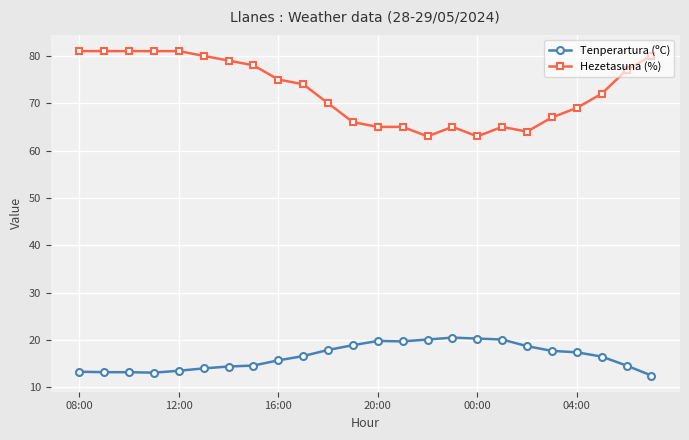

Which series has the largest total across all categories?

Hezetasuna (%)